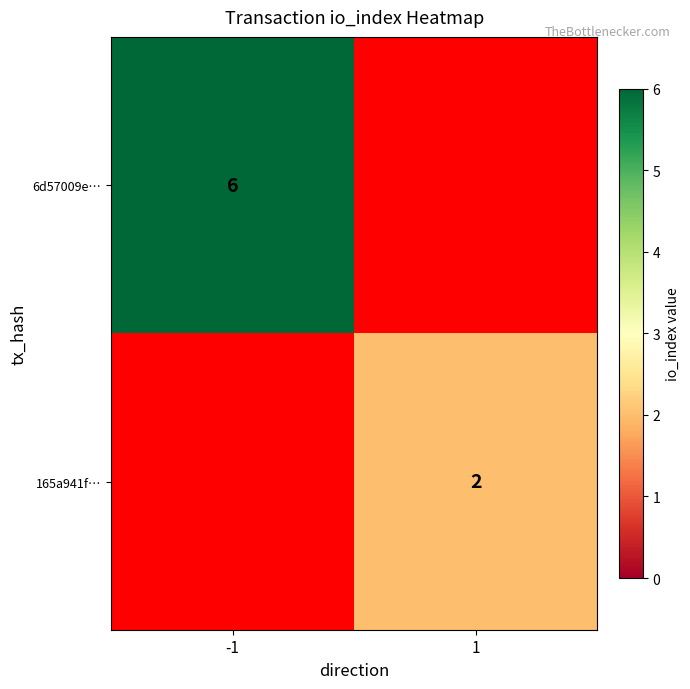

The 6d57009e… series shows 6 at -1. True or false?

True